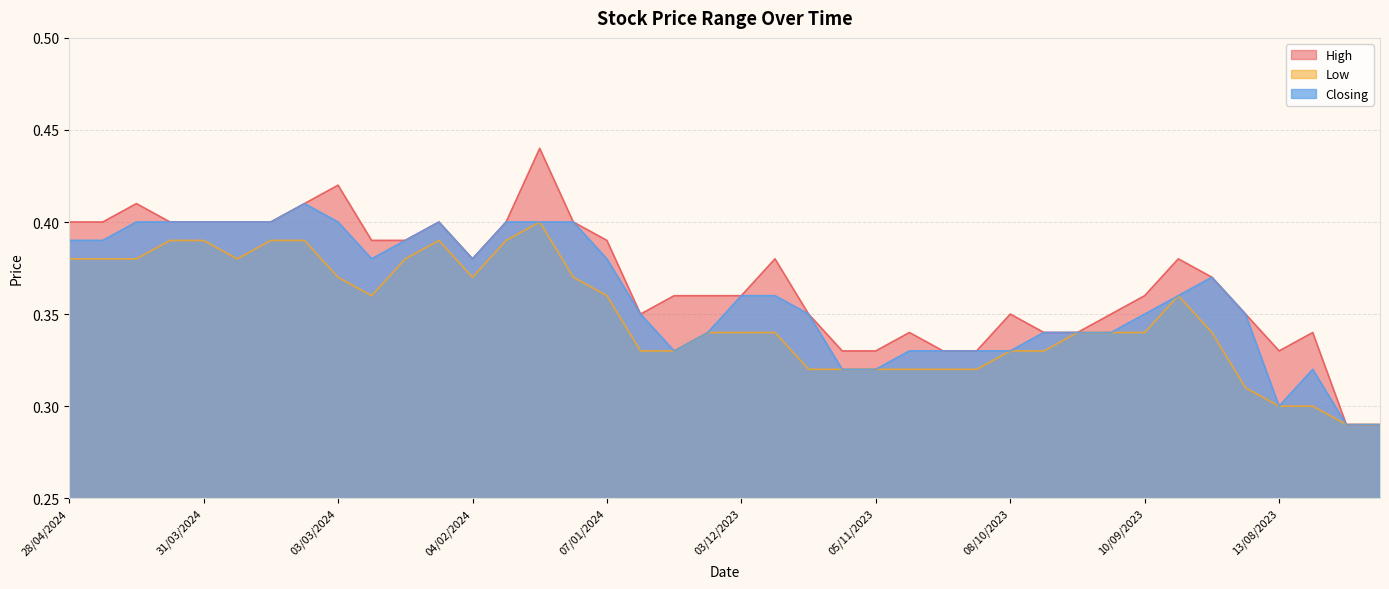

Reading left to right, extract all data points from this chart.

High: 0.4	0.4	0.4	0.4	0.4	0.4	0.4	0.4	0.4	0.4	0.4	0.4	0.4	0.4	0.4	0.4	0.4	0.3	0.4	0.4	0.4	0.4	0.3	0.3	0.3	0.3	0.3	0.3	0.3	0.3	0.3	0.3	0.4	0.4	0.4	0.3	0.3	0.3	0.3	0.3
Low: 0.4	0.4	0.4	0.4	0.4	0.4	0.4	0.4	0.4	0.4	0.4	0.4	0.4	0.4	0.4	0.4	0.4	0.3	0.3	0.3	0.3	0.3	0.3	0.3	0.3	0.3	0.3	0.3	0.3	0.3	0.3	0.3	0.3	0.4	0.3	0.3	0.3	0.3	0.3	0.3
Closing: 0.4	0.4	0.4	0.4	0.4	0.4	0.4	0.4	0.4	0.4	0.4	0.4	0.4	0.4	0.4	0.4	0.4	0.3	0.3	0.3	0.4	0.4	0.3	0.3	0.3	0.3	0.3	0.3	0.3	0.3	0.3	0.3	0.3	0.4	0.4	0.3	0.3	0.3	0.3	0.3